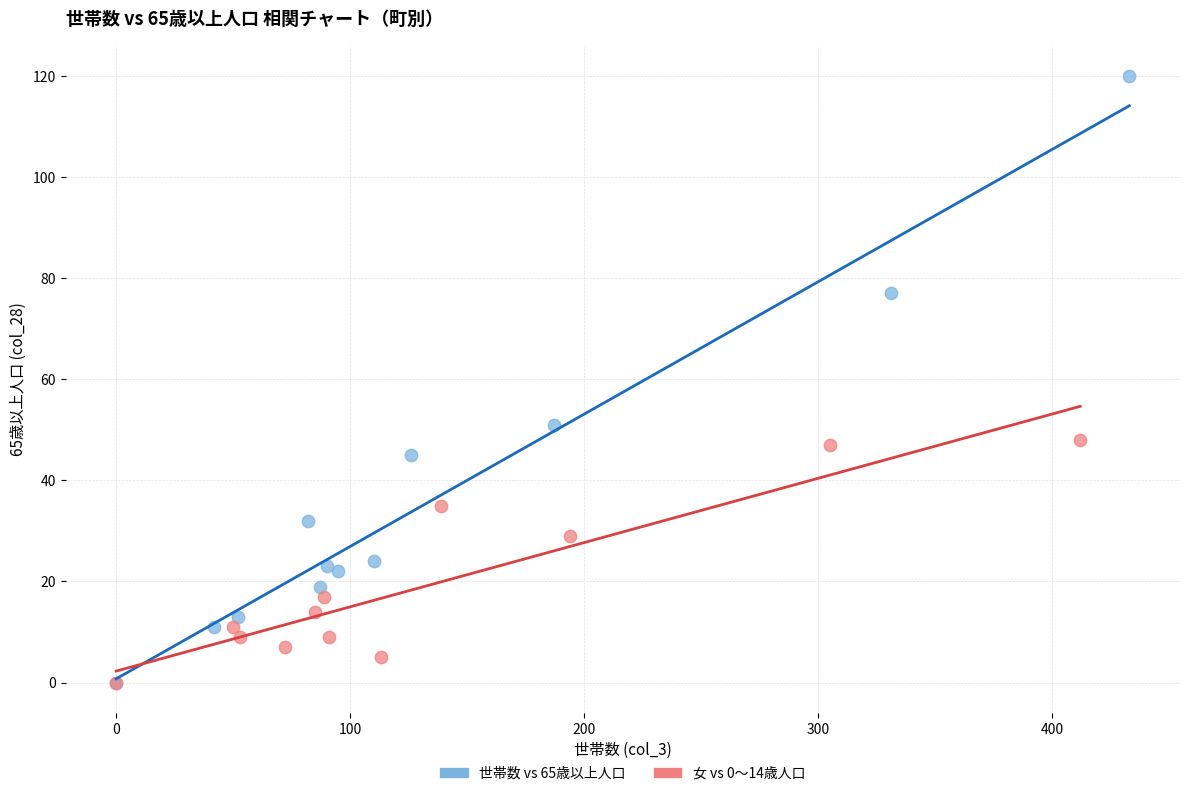

Which series contains the highest Y value?

世帯数 vs 65歳以上人口